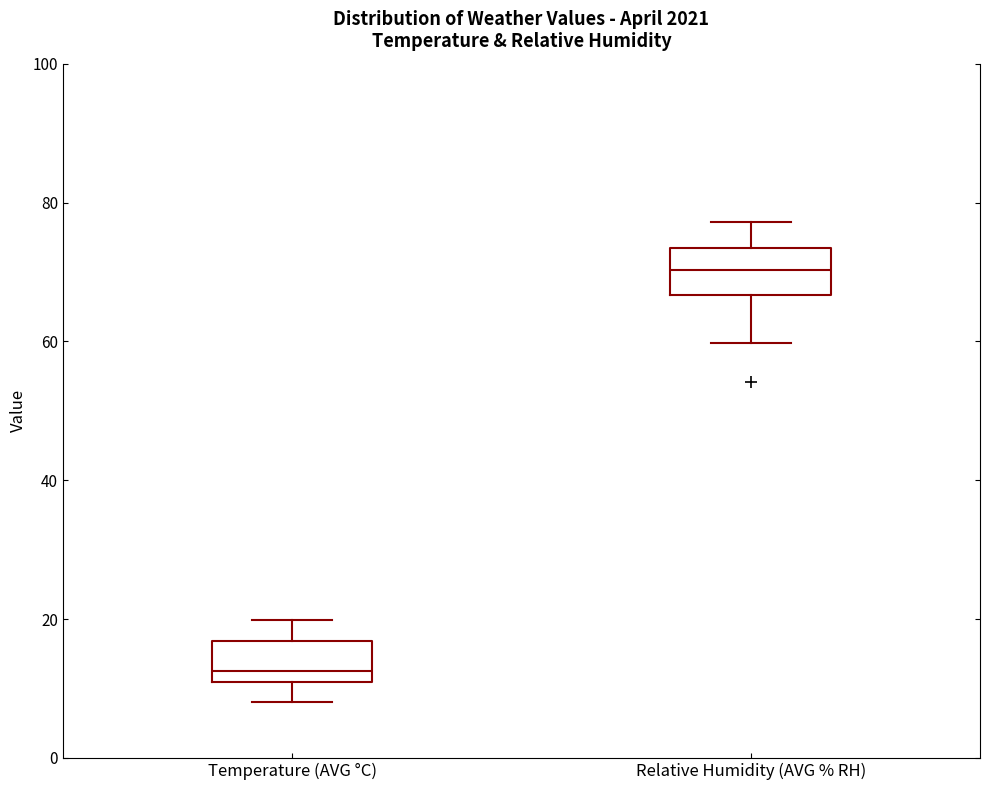

Where is the upper edge of the box for Temperature (AVG °C) on the y-axis? The values are not printed on the chart, so give them approximately, as read against the axis.

16